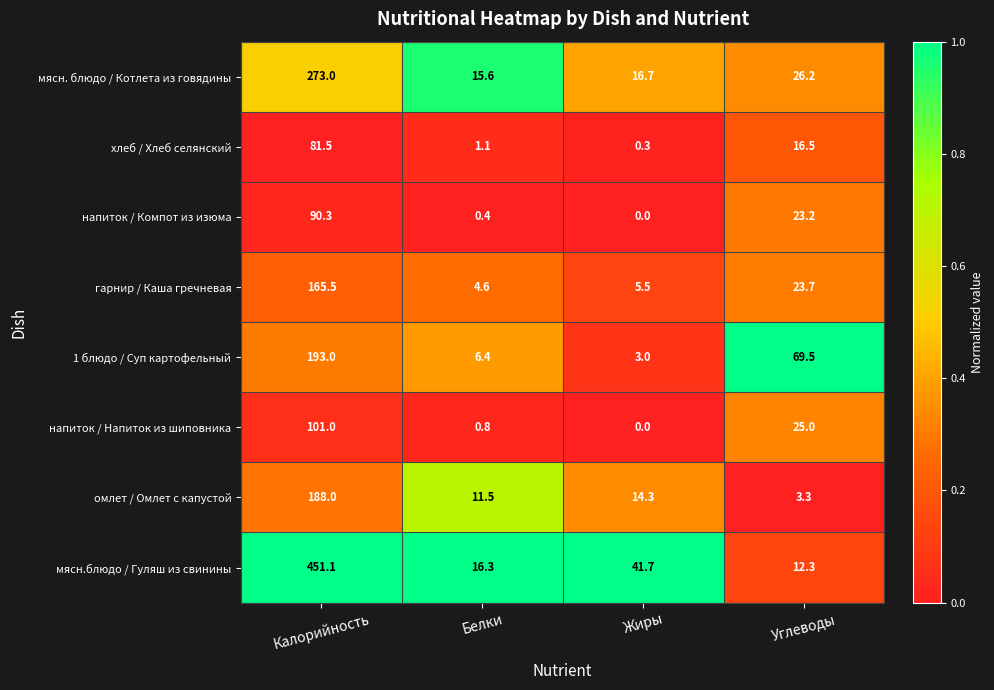

Which series has the largest range (max minus min)?

мясн.блюдо / Гуляш из свинины